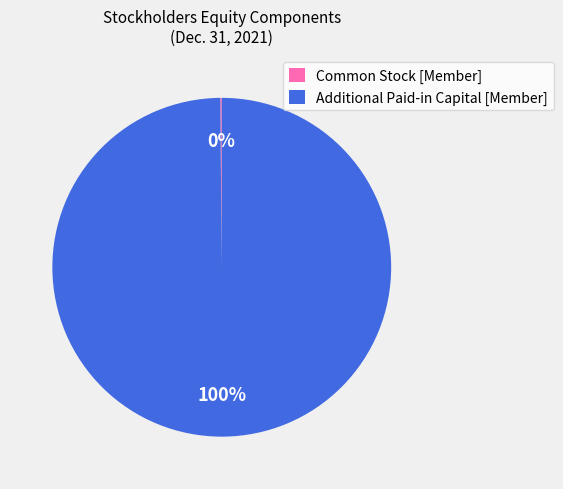

Is Additional Paid-in Capital [Member] the majority of the pie?

Yes